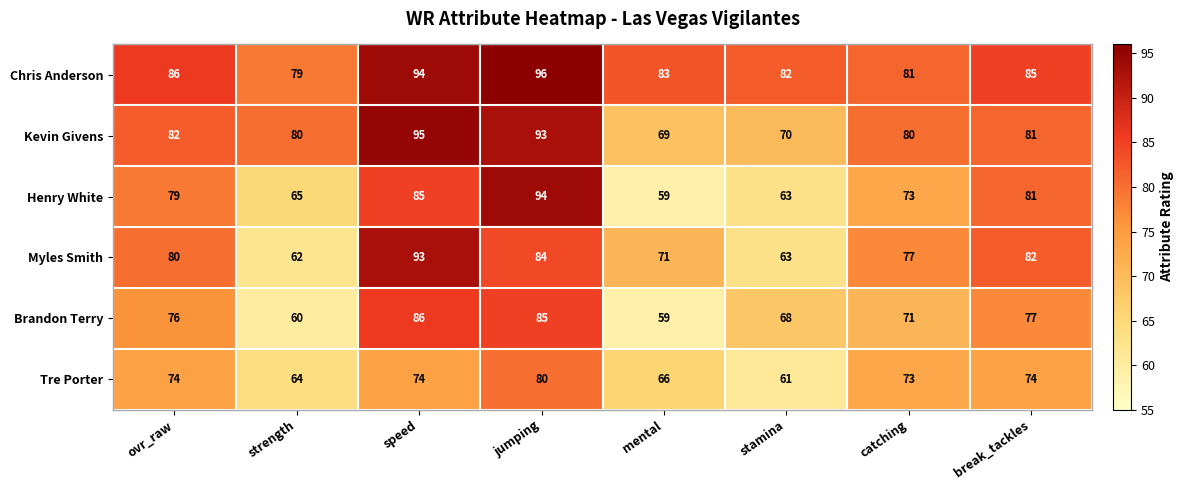

Which series changed the most between jumping and catching?

Henry White